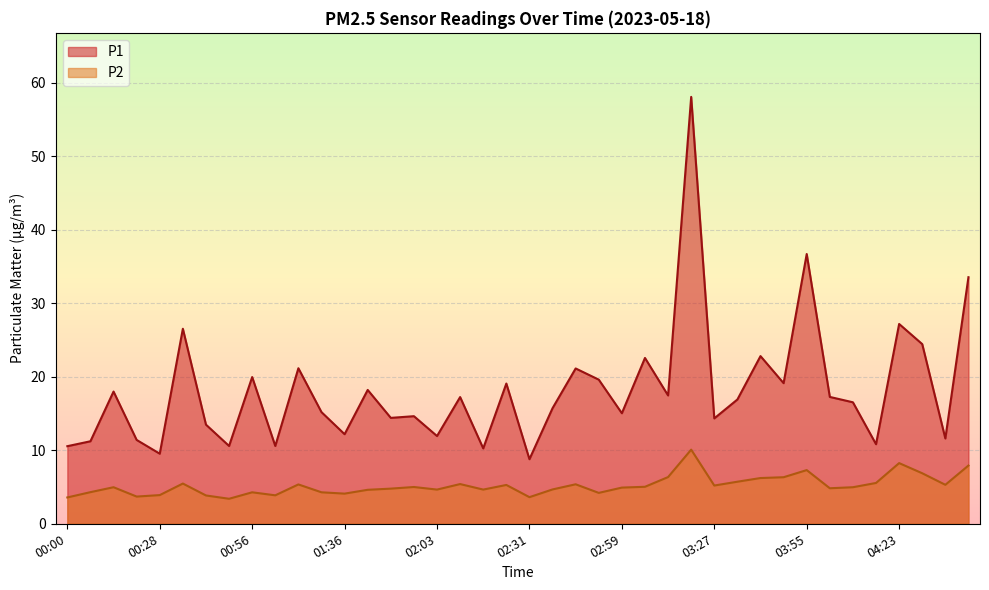

What is the spread (max minus min) of values at 03:41?

16.6